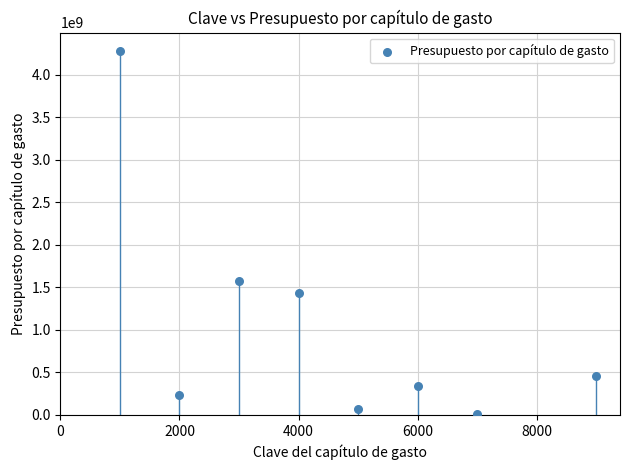

What is the average X value?

4625.0